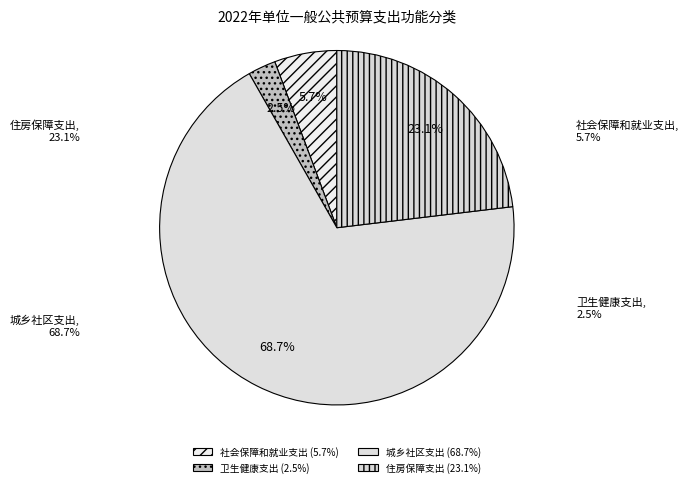

What is the majority slice?

城乡社区支出